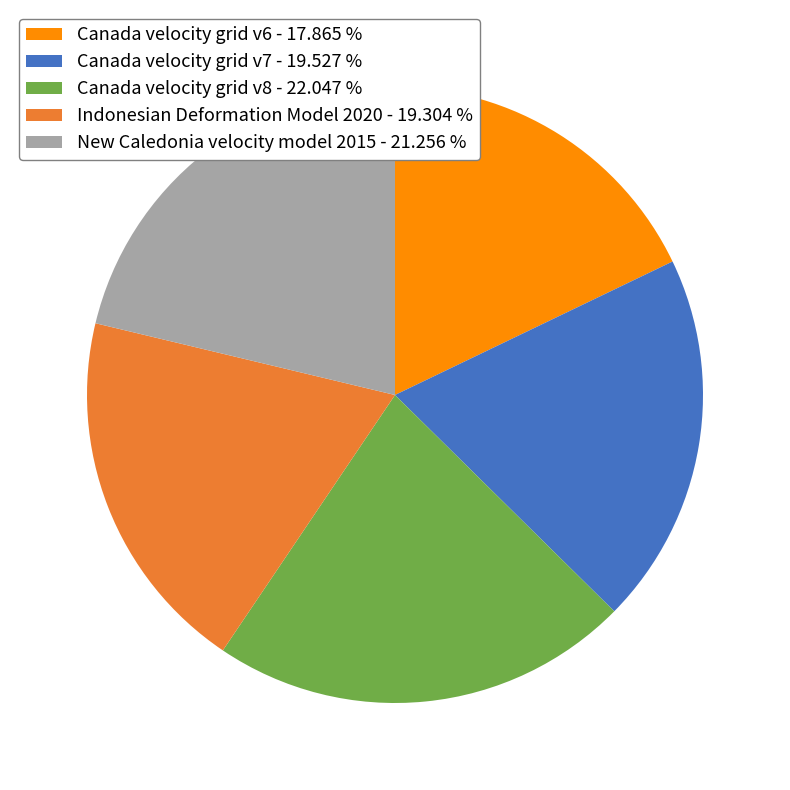

Approximately how many times larger is the value at Indonesian Deformation Model 2020 compared to New Caledonia velocity model 2015?

0.9